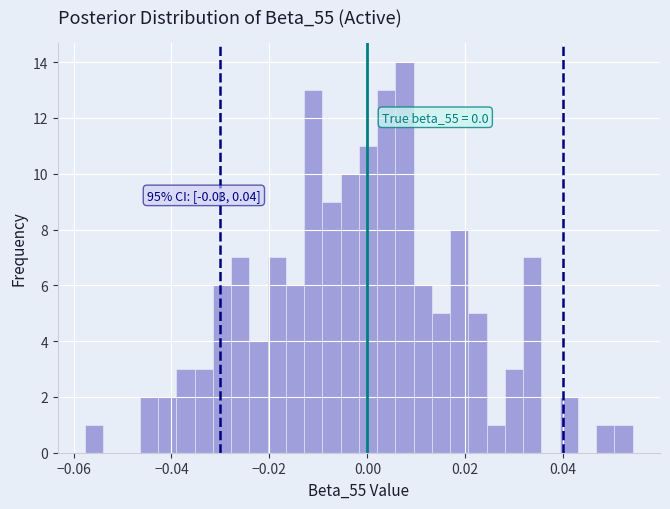

Around what value on the x-axis is the tallest bar? Give the approximate position of its centre, as read against the axis.

0.008